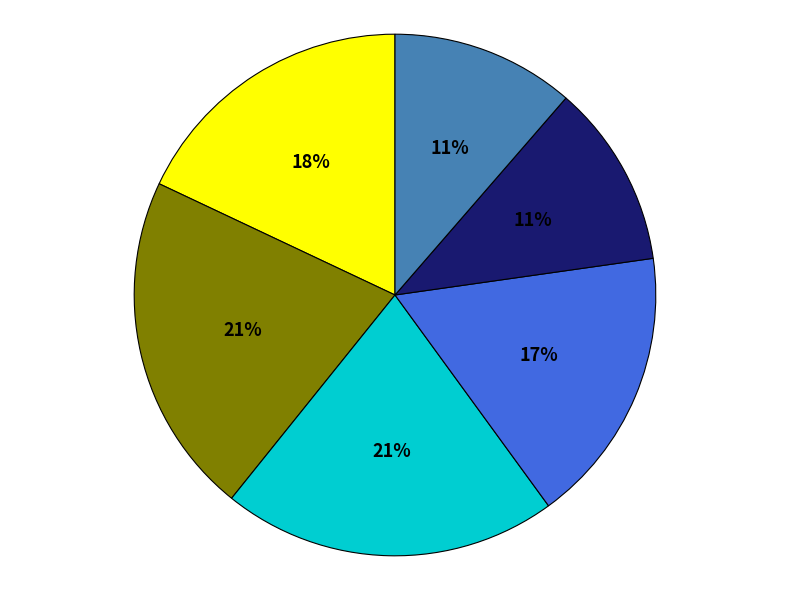

To the nearest percent, what is the difference between the largest and smallest slice percentages?

10%